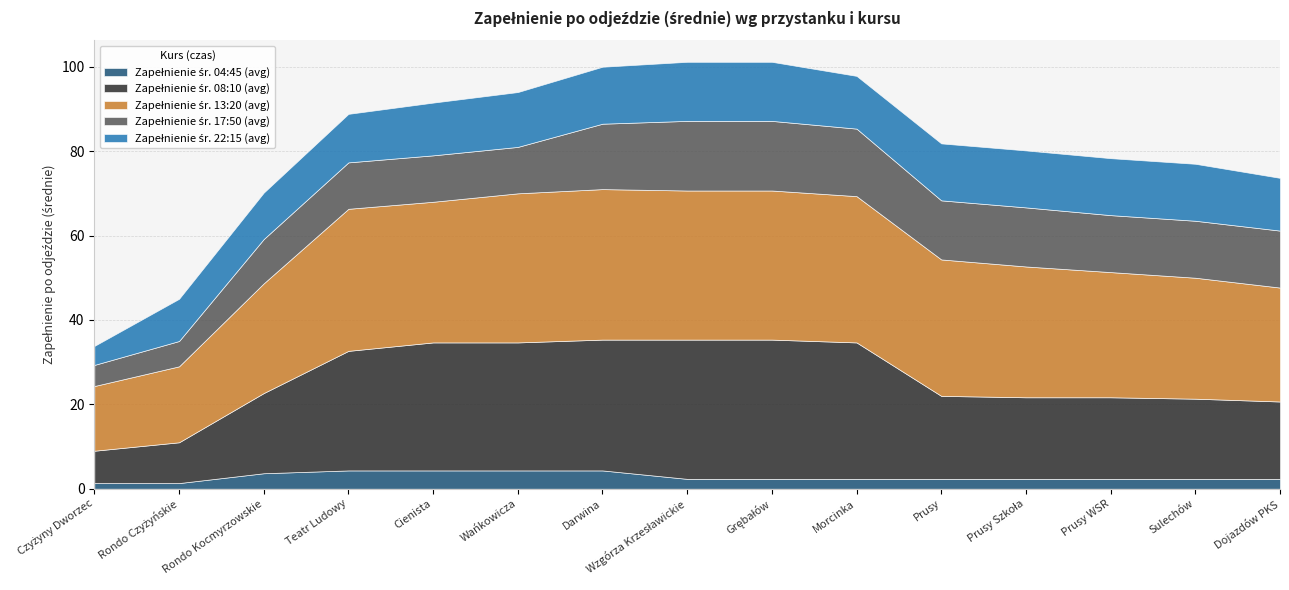

True or false: Zapełnienie śr. 17:50 (avg) and Zapełnienie śr. 04:45 (avg) intersect in this chart.

False